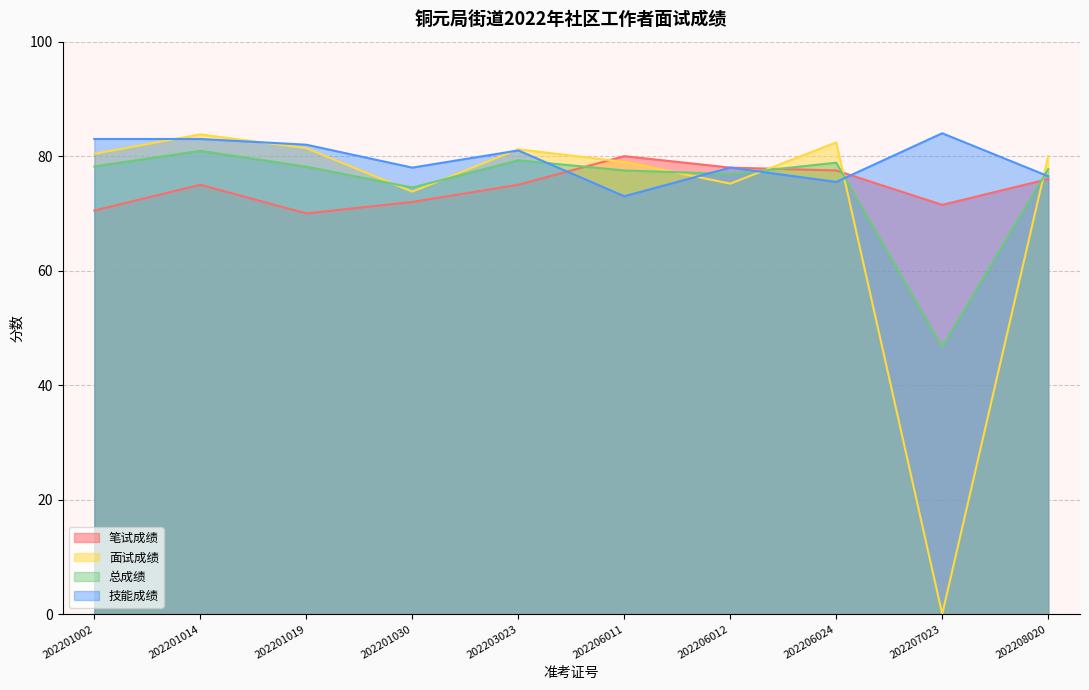

What is the value of the 面试成绩 point at the 5th from the left?

81.2